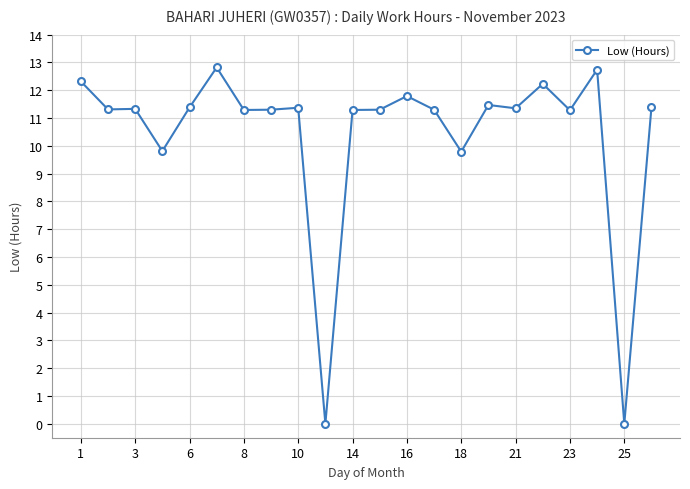

True or false: the data has more than 2 interior local peaks.

True